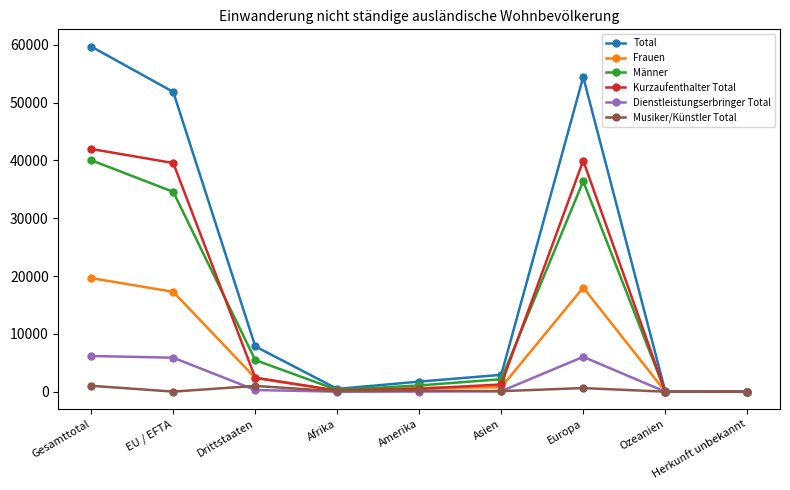

At Europa, list the series in order from largest to smallest.

Total, Kurzaufenthalter Total, Männer, Frauen, Dienstleistungserbringer Total, Musiker/Künstler Total